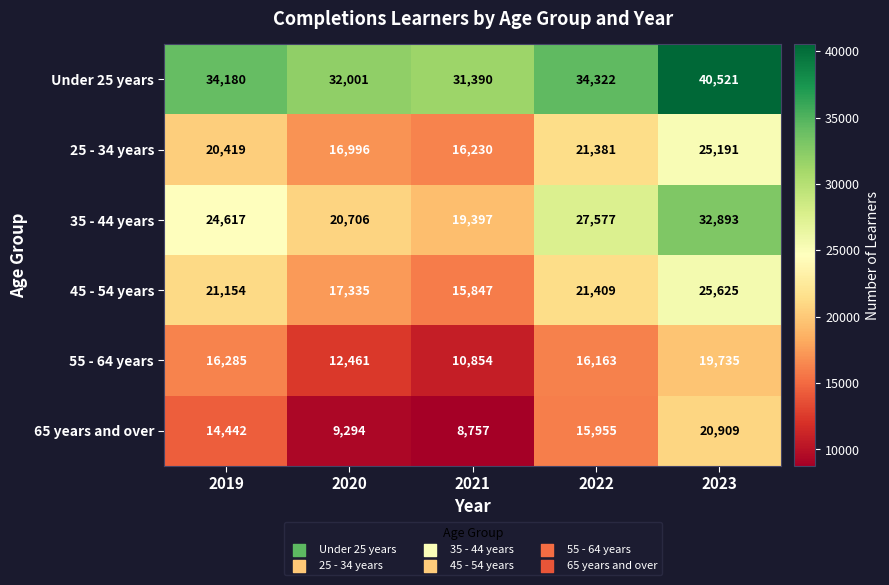

How many distinct data groups are displayed?

6